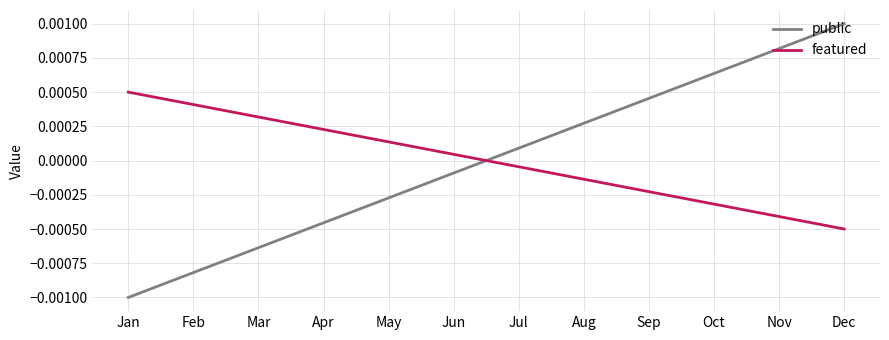

List the labels in order of featured value, smallest first.

Dec, Nov, Oct, Sep, Aug, Jul, Jun, May, Apr, Mar, Feb, Jan